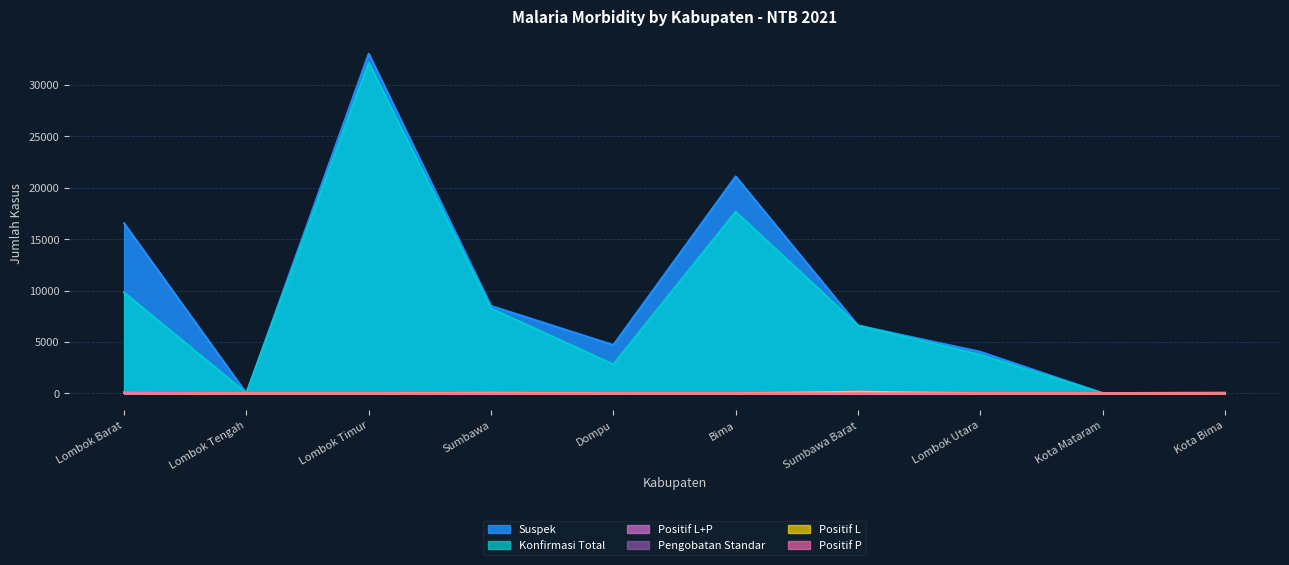

What is the spread (max minus min) of values at Bima?

21117